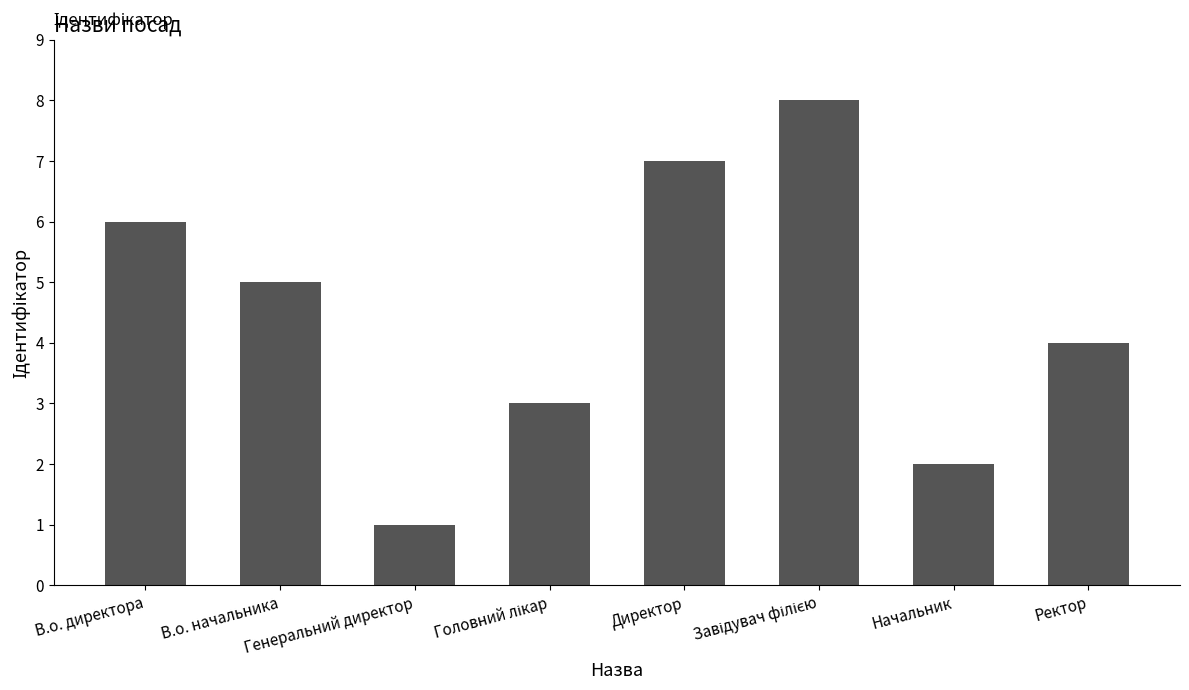

What is the difference between the maximum and second lowest values?

6